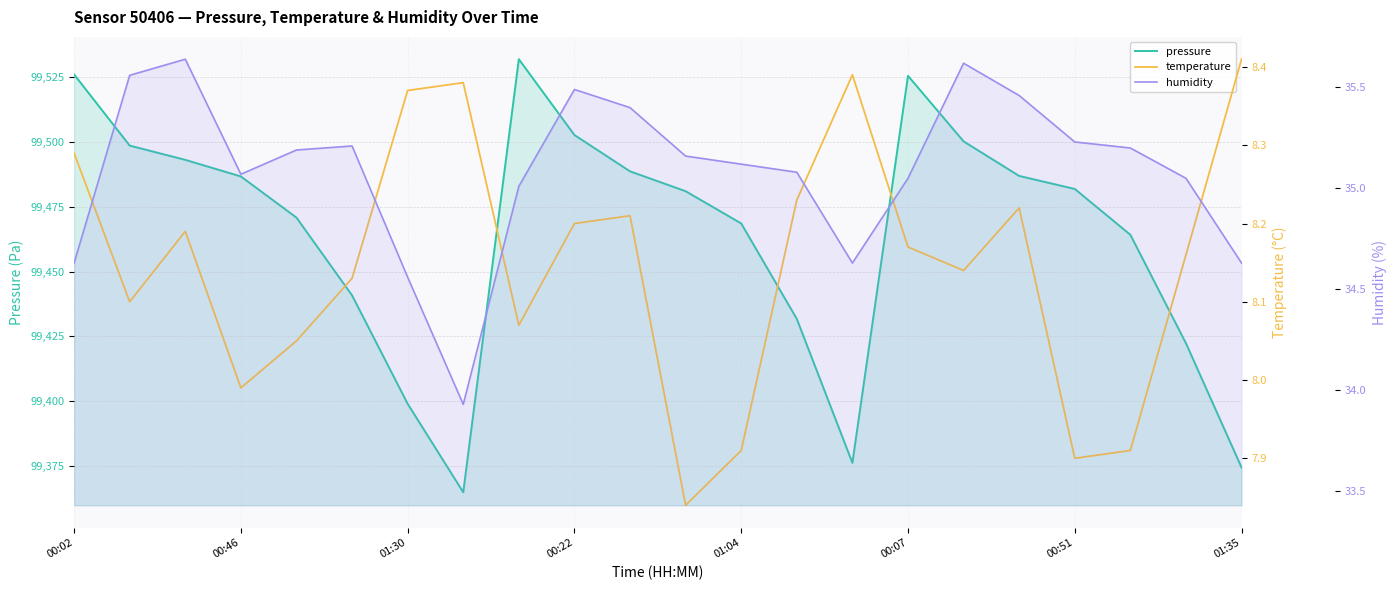

What is the minimum value shown in the chart?

7.8